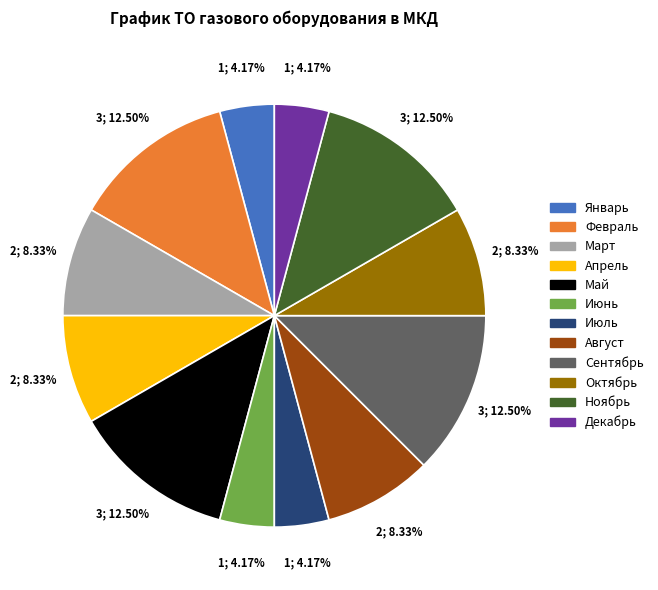

How many slices are in this pie chart?

12